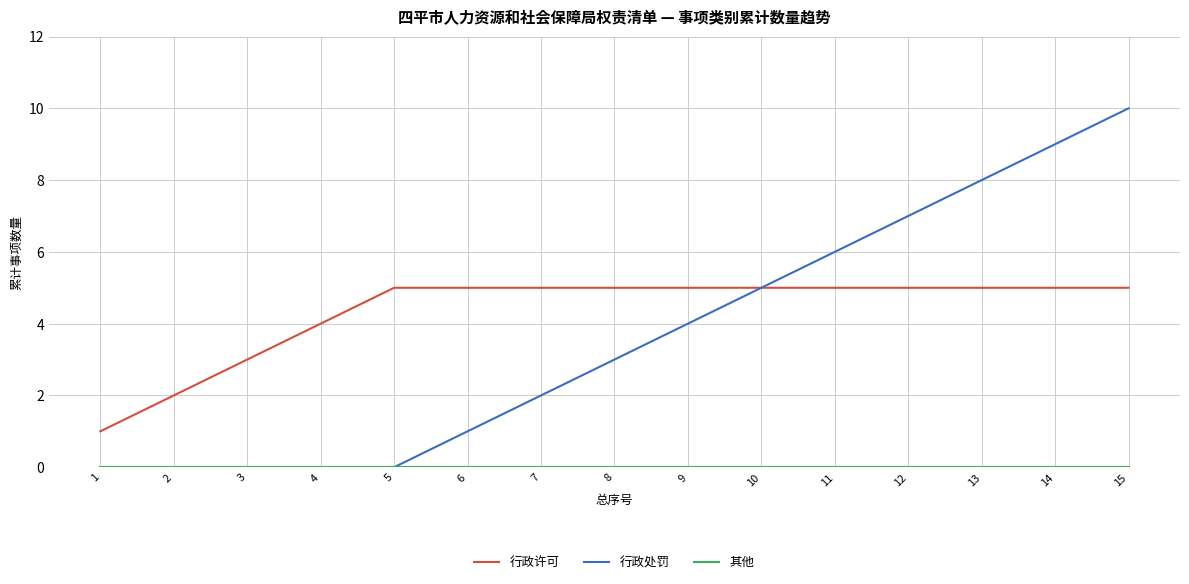

Which series has the widest spread of values?

行政处罚